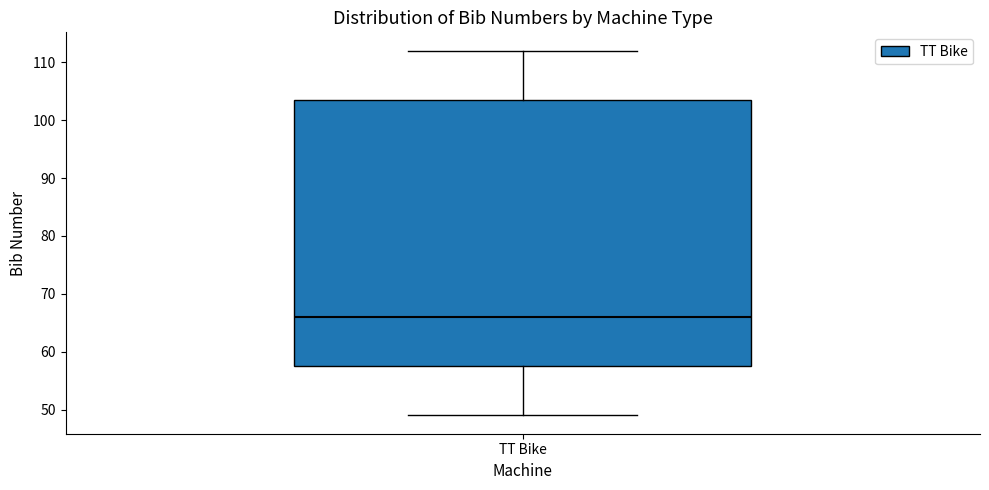

Read this box plot against the y-axis: the position of the median line, the range covered by the box, and the ends of both whiskers. The values are not printed on the chart, so give them approximately, as read against the axis.

median 66, box 58 to 104, whiskers 49 to 112